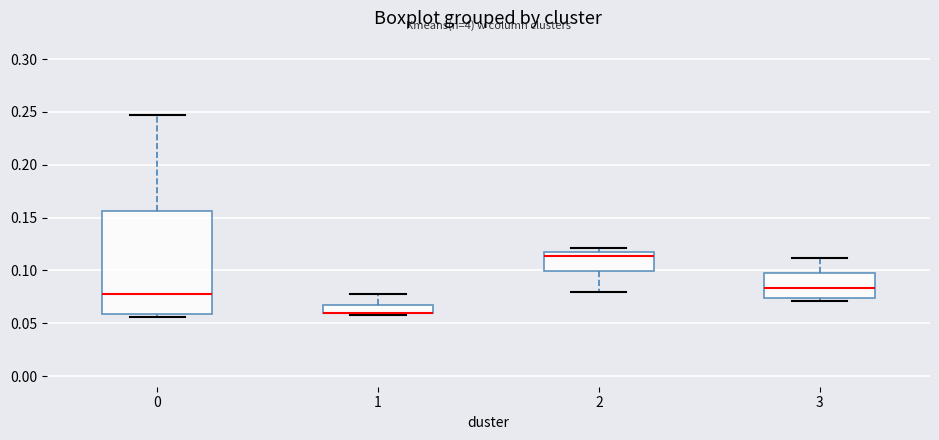

Where is the lower edge of the box at x = 1 on the y-axis? The values are not printed on the chart, so give them approximately, as read against the axis.

0.060